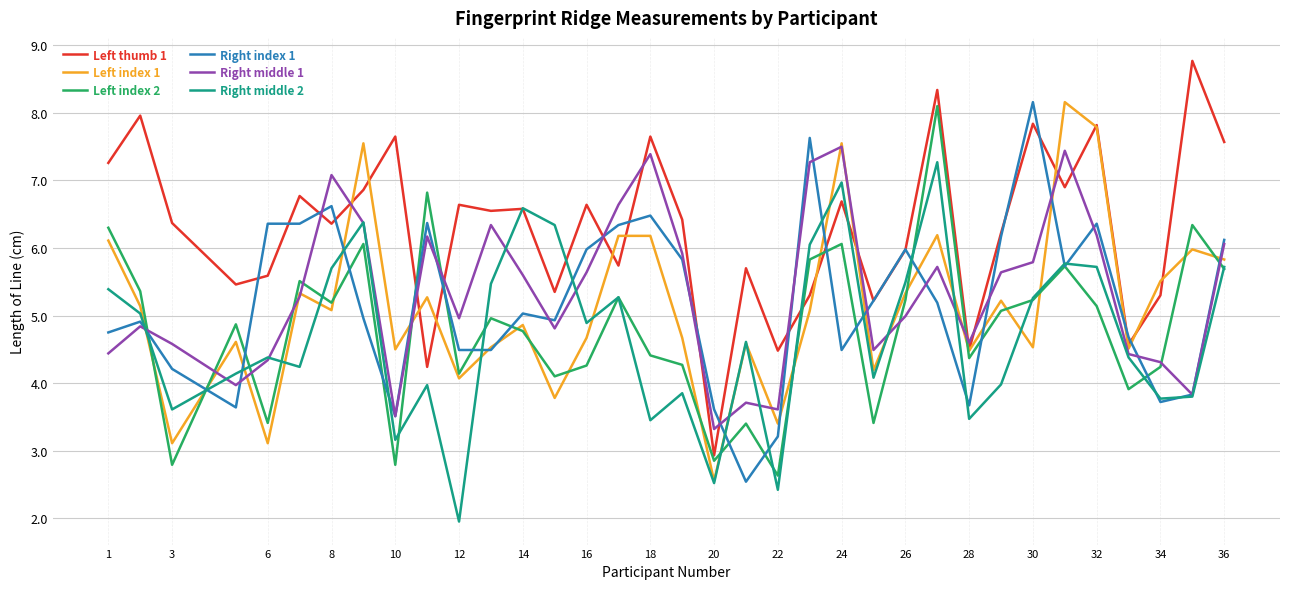

What is the highest value of the Left index 1 series?

8.2